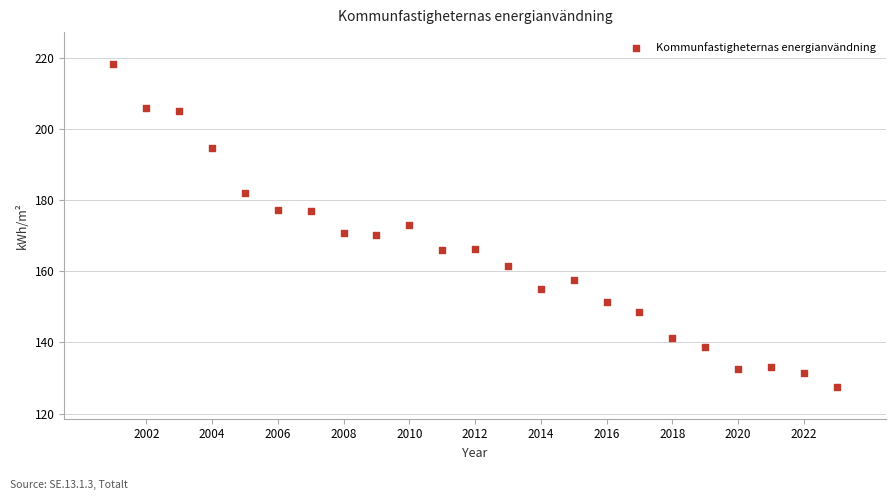

What is the range of Y values (max minus min)?

90.6